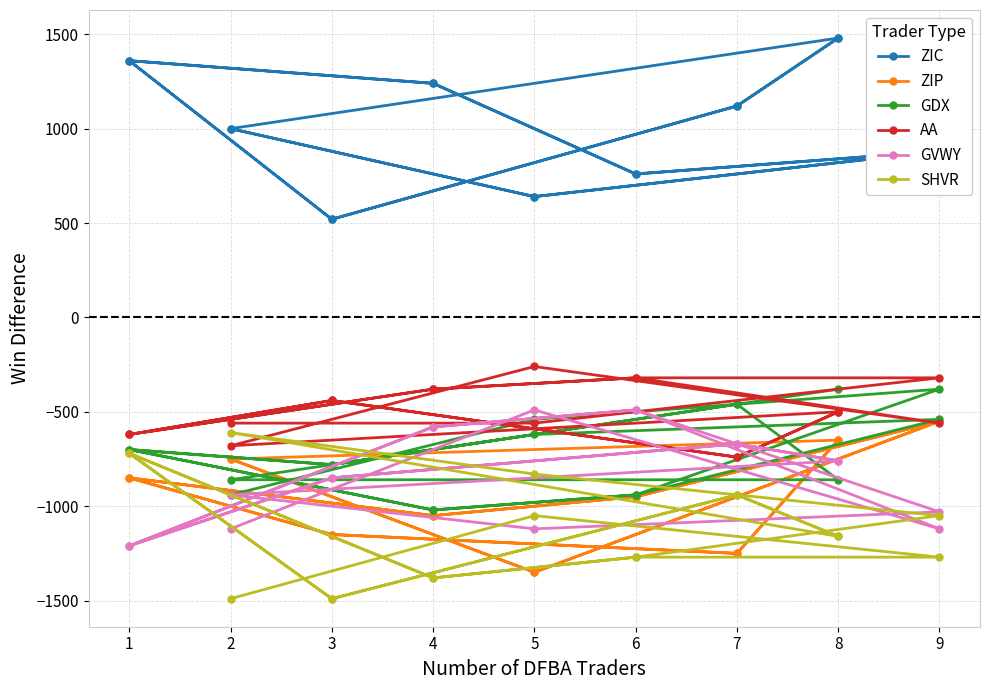

Count the GDX values in the range -940 to -540.

12